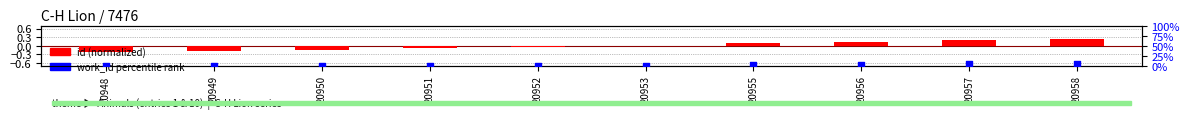

Which series has the largest Y range (max minus min)?

work_id (rank)